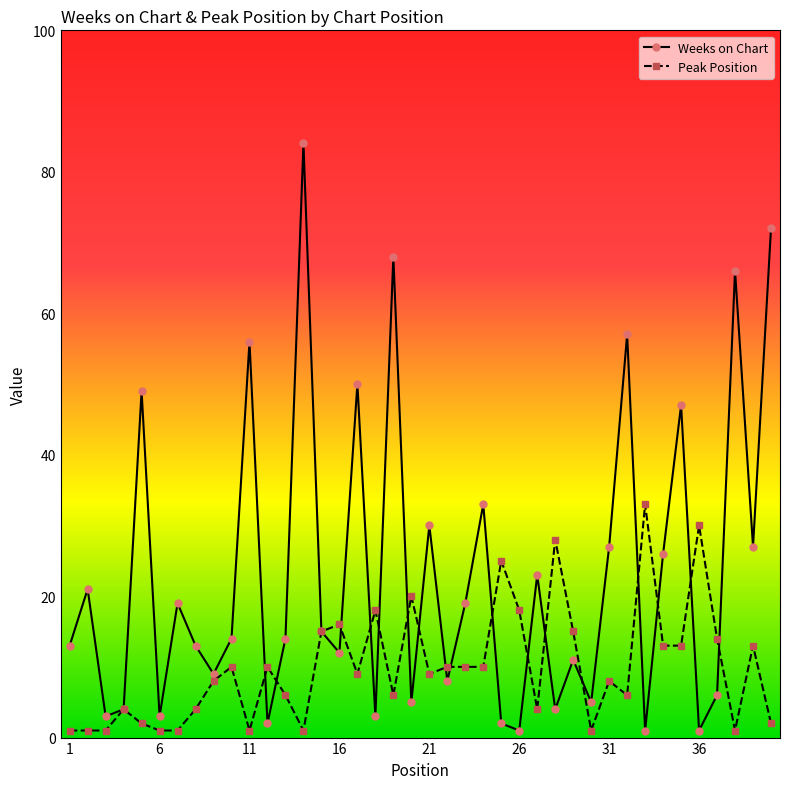

Which series has the widest spread of values?

Weeks on Chart